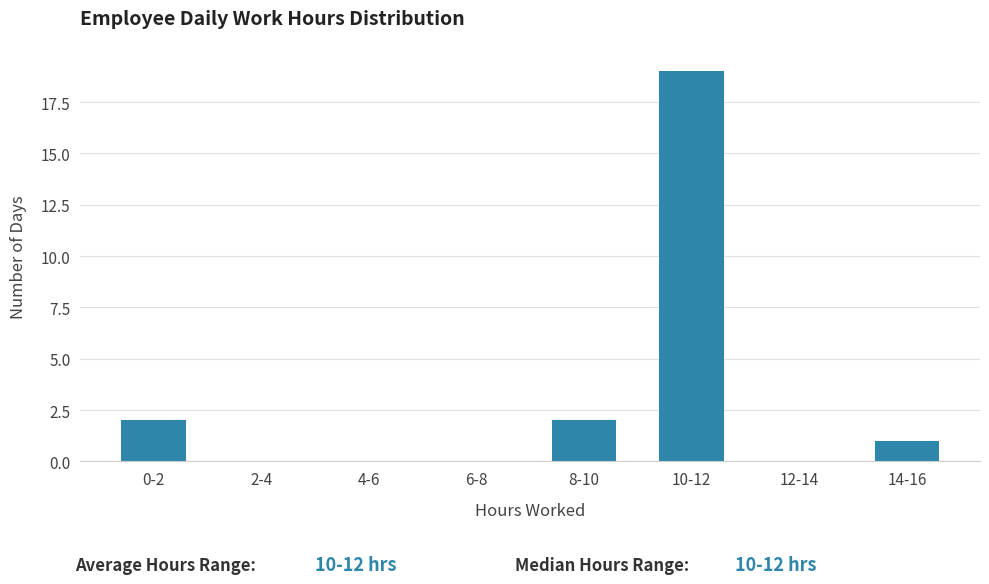

Reading left to right, transcribe all the data shown in this chart.

0-2=2	2-4=0	4-6=0	6-8=0	8-10=2	10-12=19	12-14=0	14-16=1